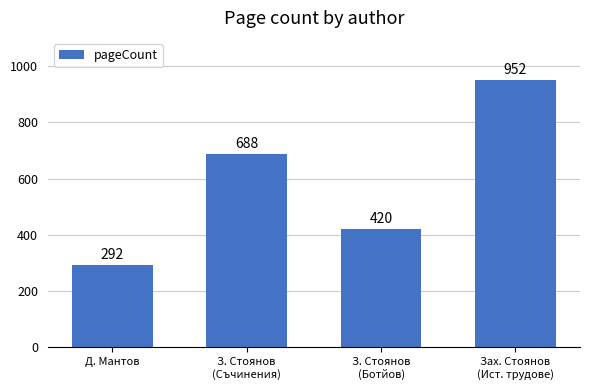

What is the average value?

588